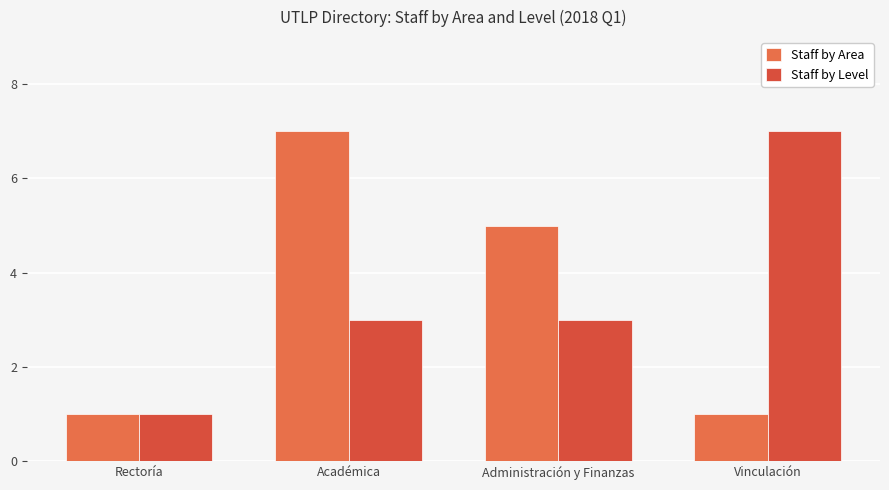

At which label is Staff by Level closest to 4?

Académica